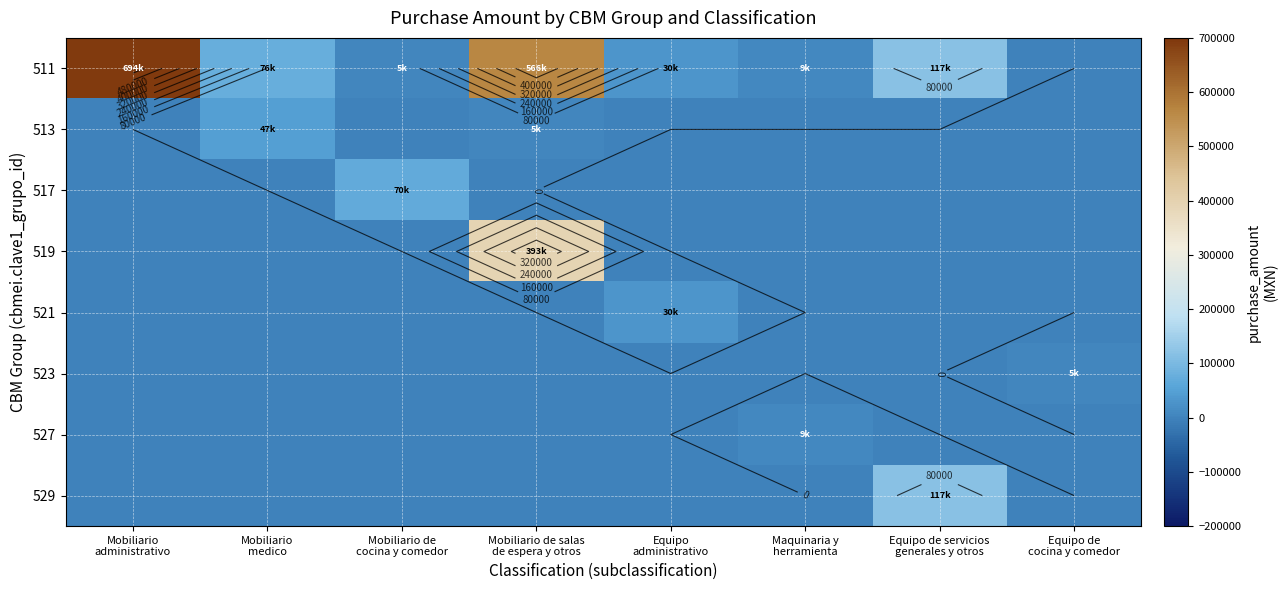

At how many categories does at least one series exceed 483480?

2